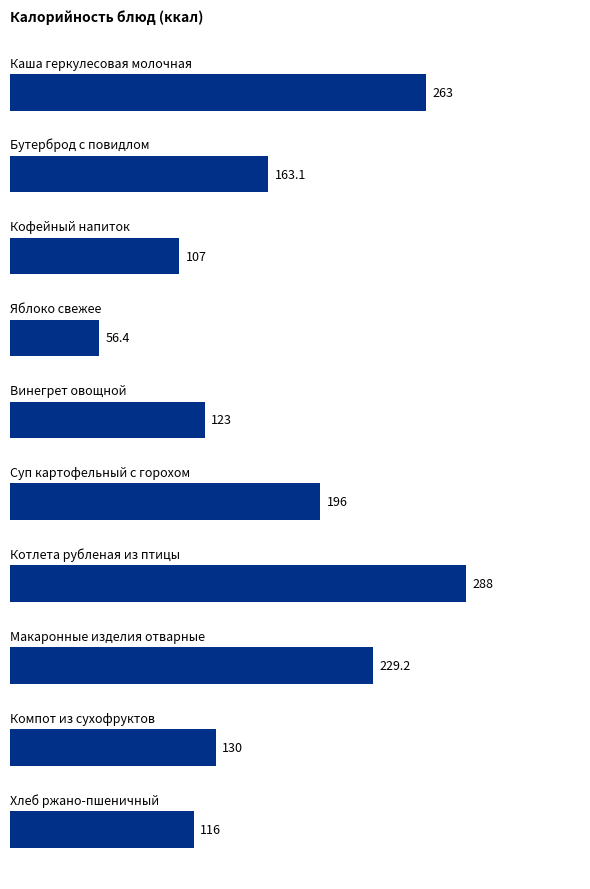

What is the difference between the maximum and second lowest values?

181.0